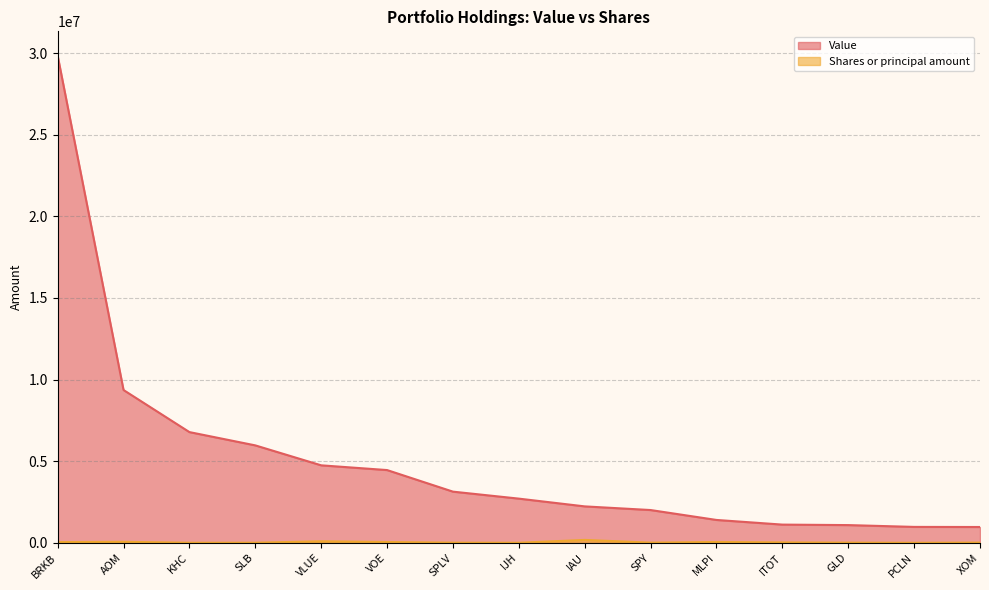

Is it true that Shares or principal amount equals 4525 at KHC?

False